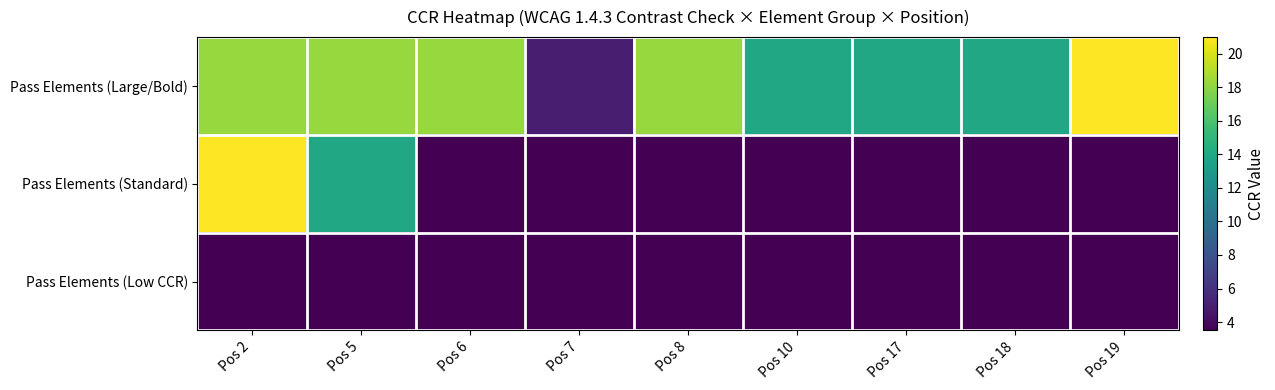

Which label corresponds to the largest value in the chart?

Pos 19